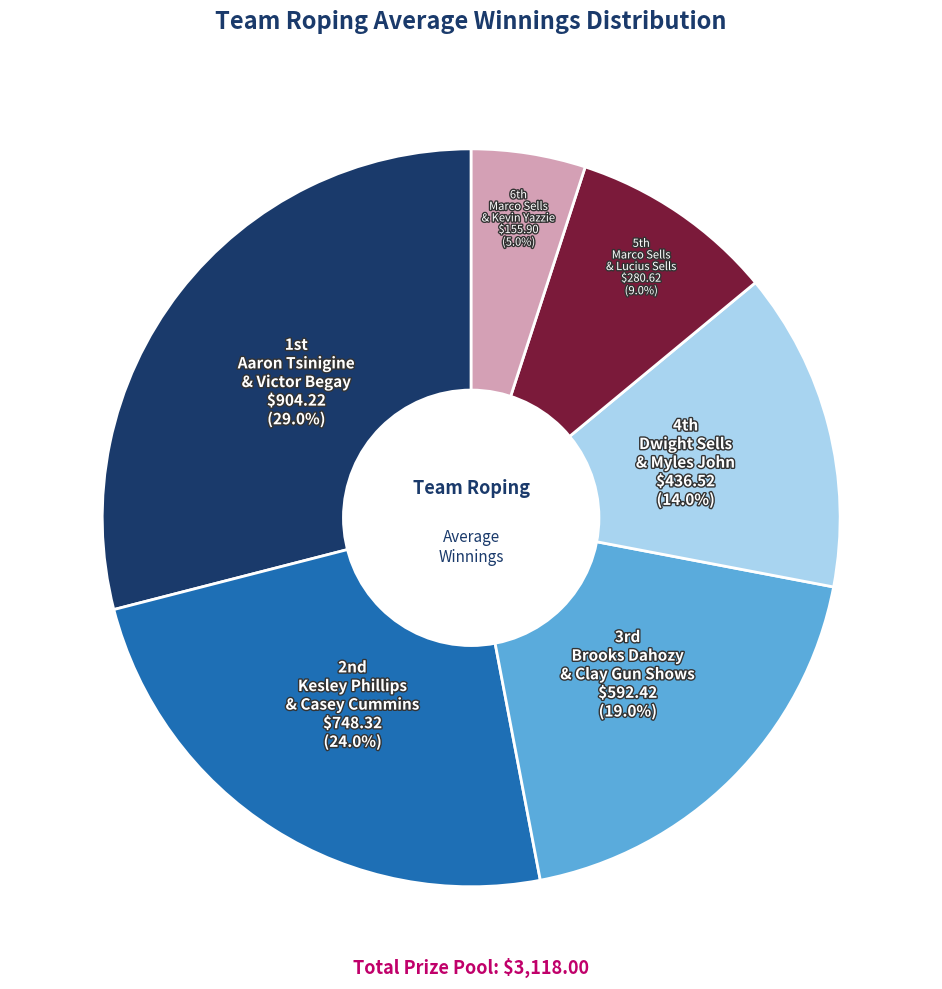

To the nearest percent, what is the average slice percentage?

17%